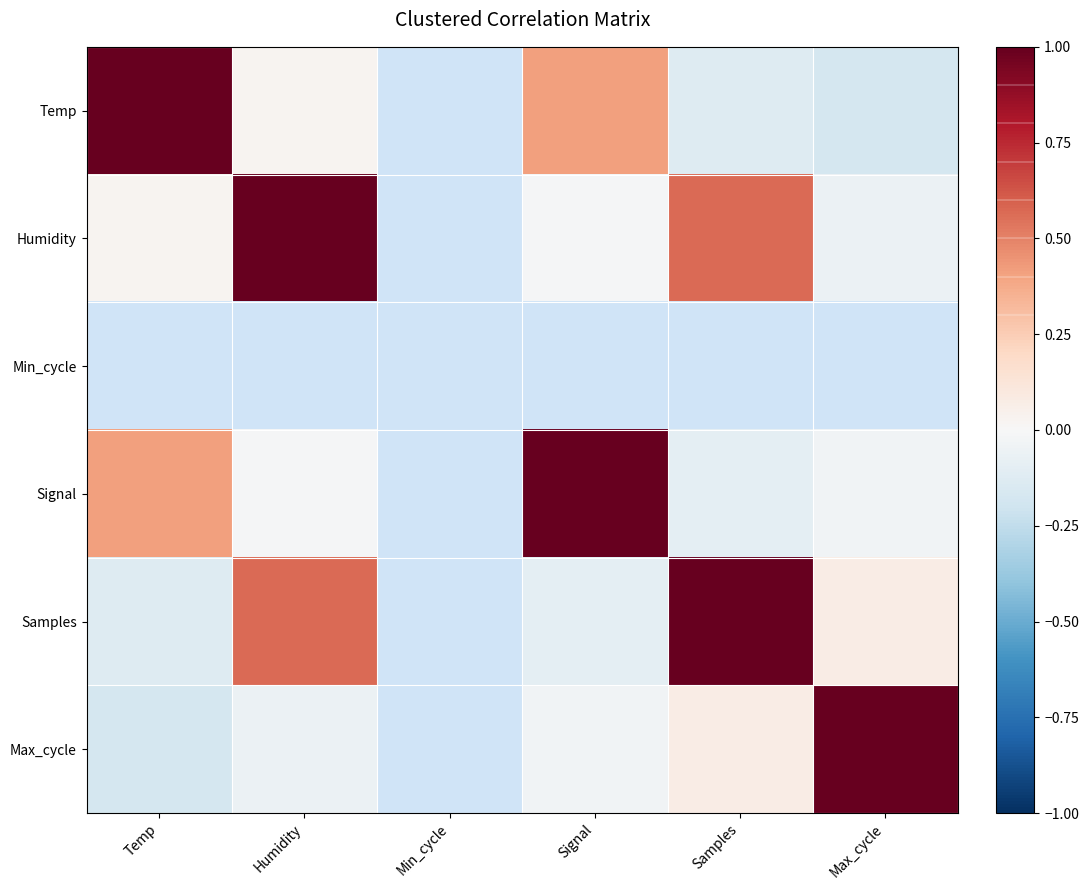

Which category has the highest value in the Humidity series?

Humidity